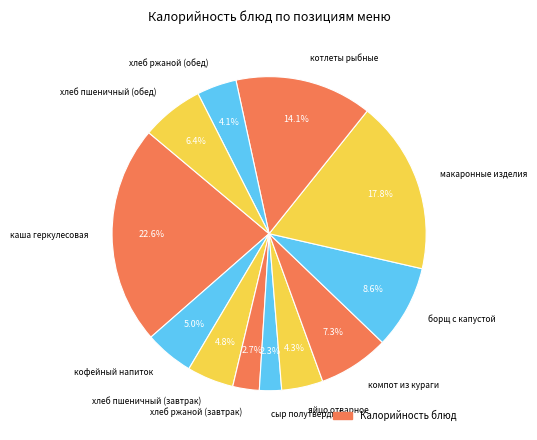

Count the number of slices in the pie.

12